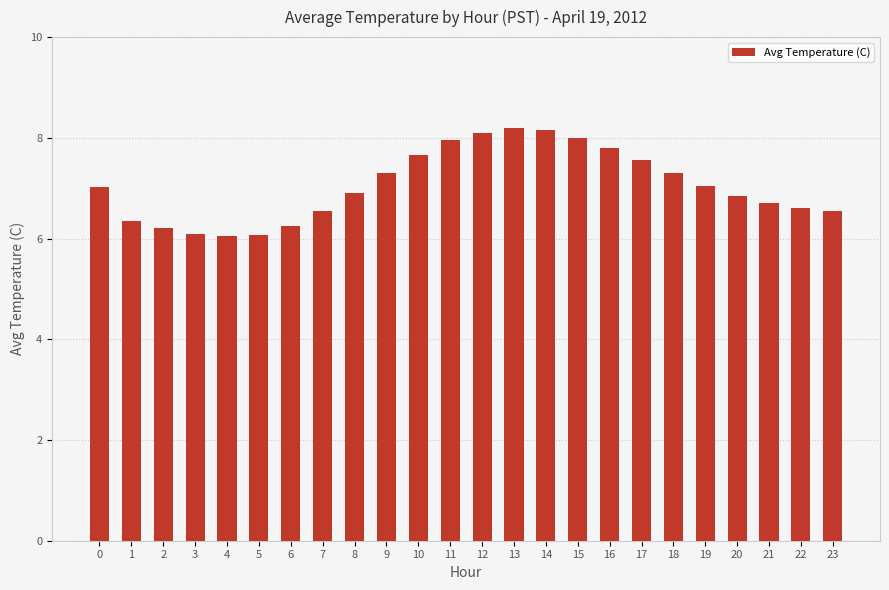

What is the value of the 9th bar from the left?

6.9